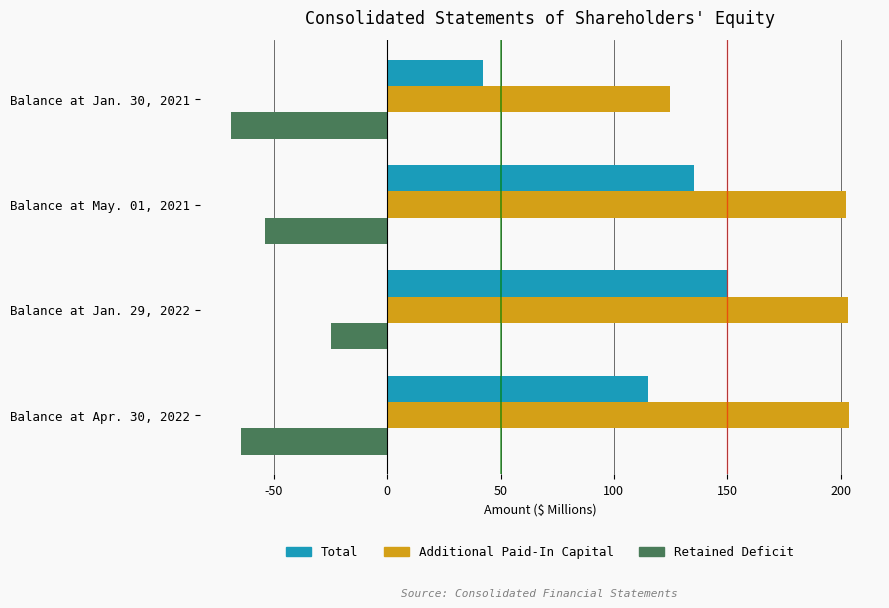

What is the sum of the Additional Paid-In Capital values at Balance at May. 01, 2021 and Balance at Jan. 30, 2021?

326.9